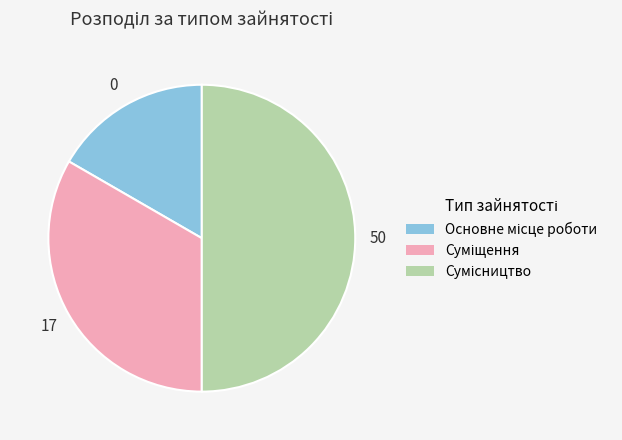

To the nearest percent, what is the average slice percentage?

33%